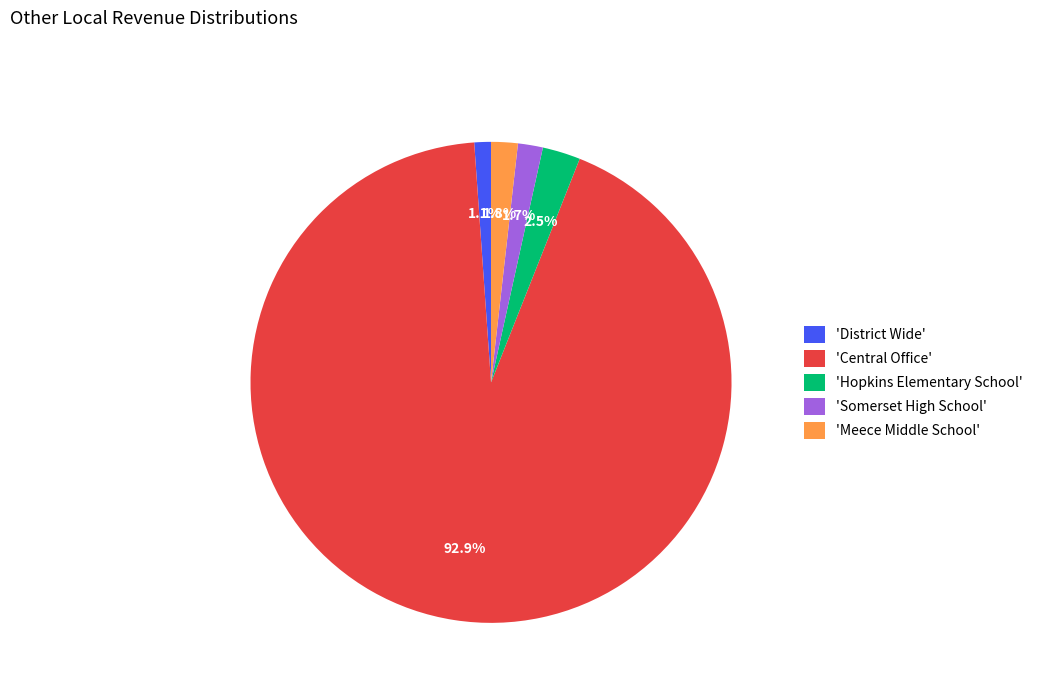

Which category has the biggest portion of the pie?

'Central Office'